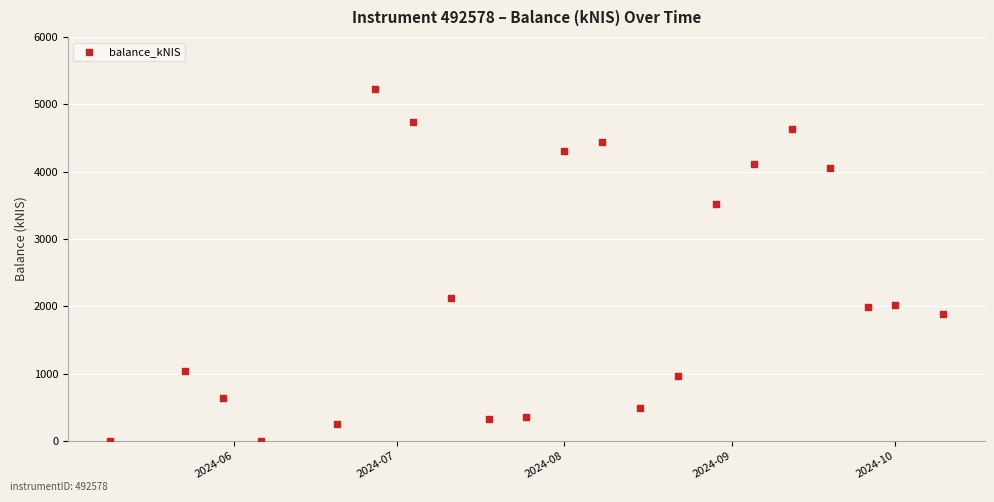

What is the range of X values (max minus min)?

154.0